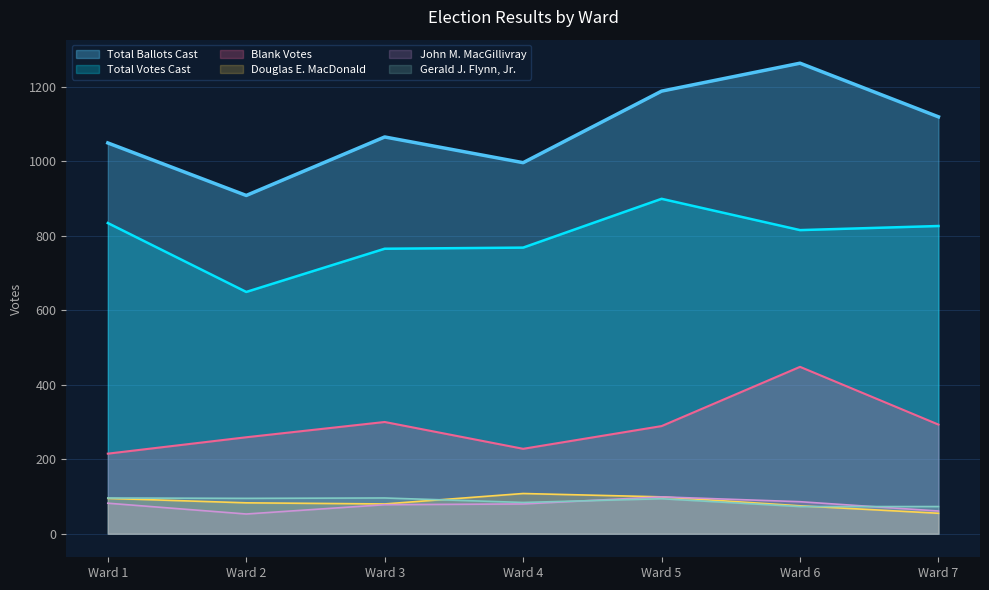

How many data points in Gerald J. Flynn, Jr. are less than 94?

3